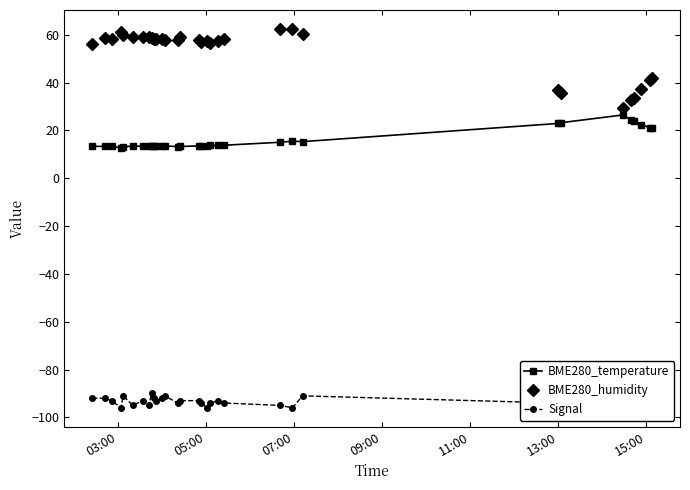

What is the minimum value for BME280_humidity?

29.3